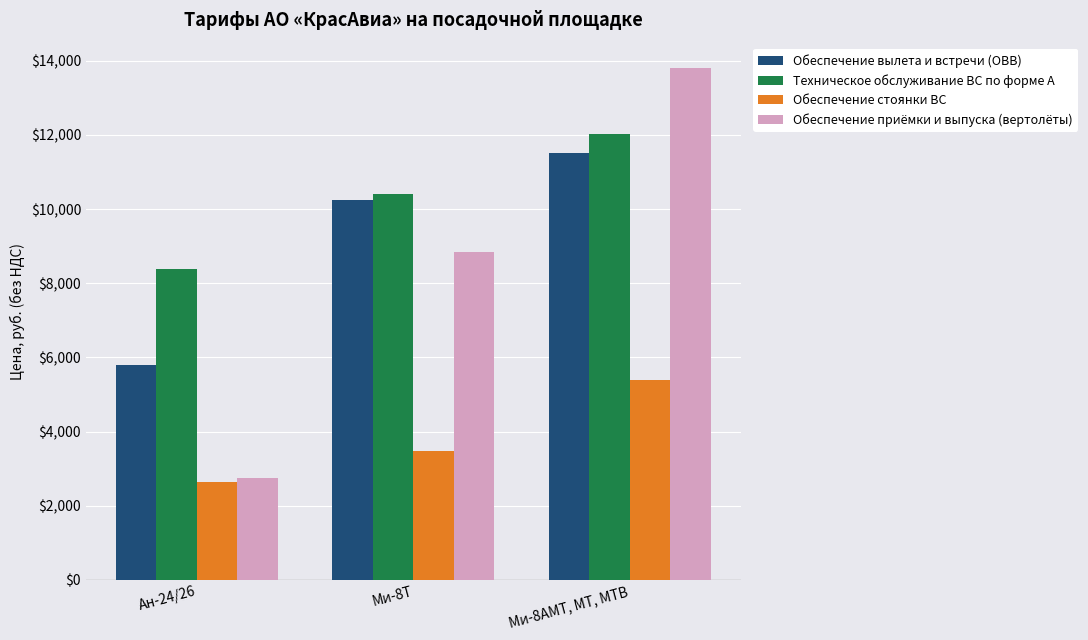

What is the value of the Техническое обслуживание ВС по форме А bar at the 2nd from the left?

10405.2